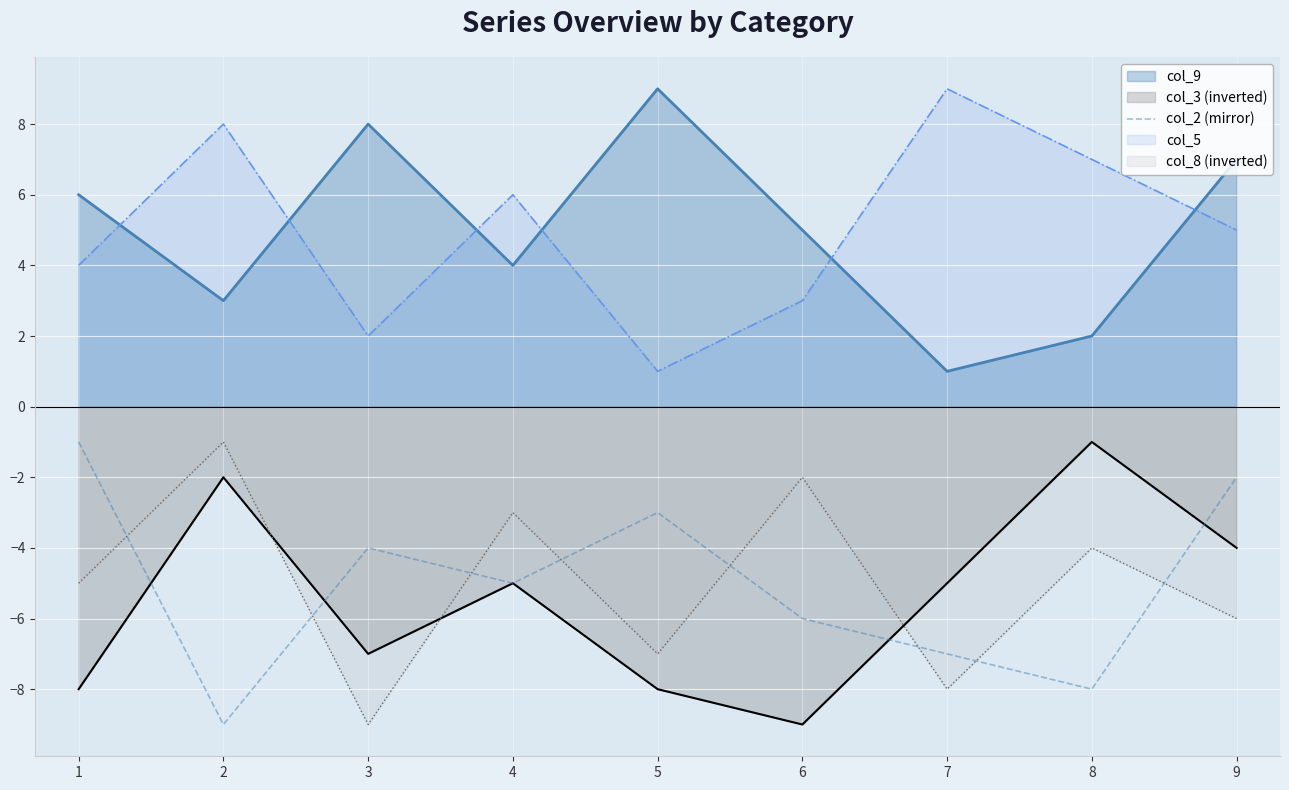

Reading left to right, extract all data points from this chart.

1=-1	2=-9	3=-4	4=-5	5=-3	6=-6	7=-7	8=-8	9=-2